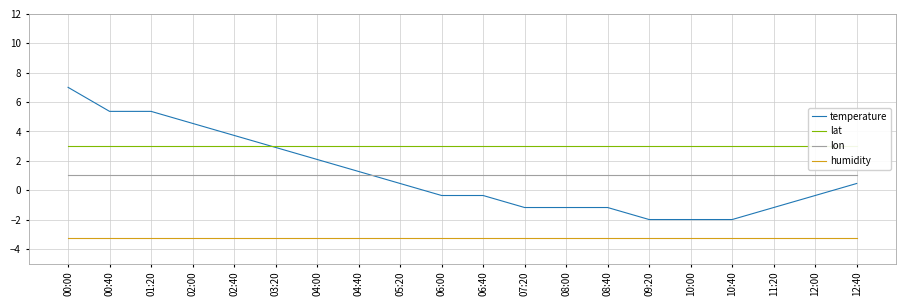

Is the value of lon at 04:40 greater than the value of lat at 06:40?

No